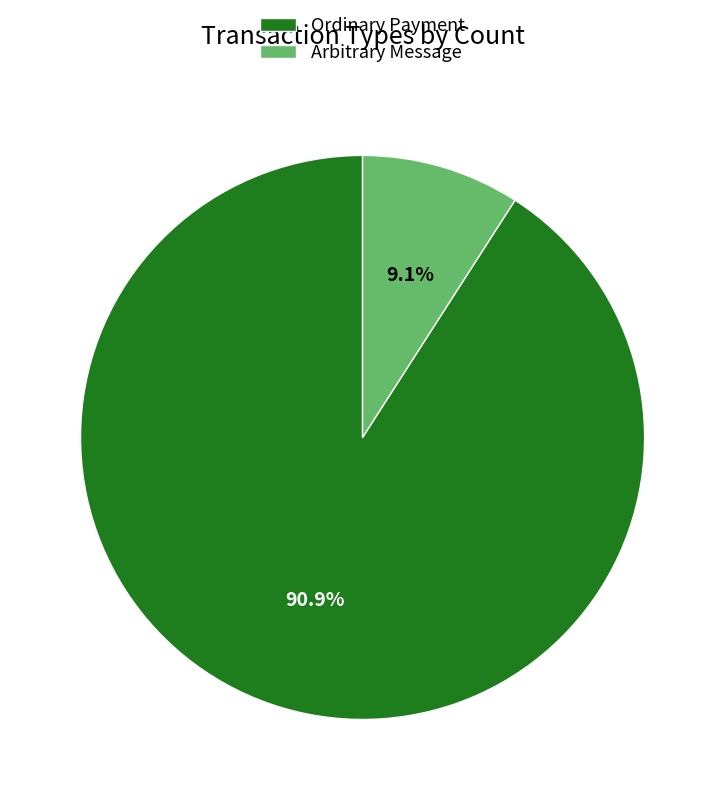

Combined, what portion of the pie is Ordinary Payment and Arbitrary Message?

100.0%